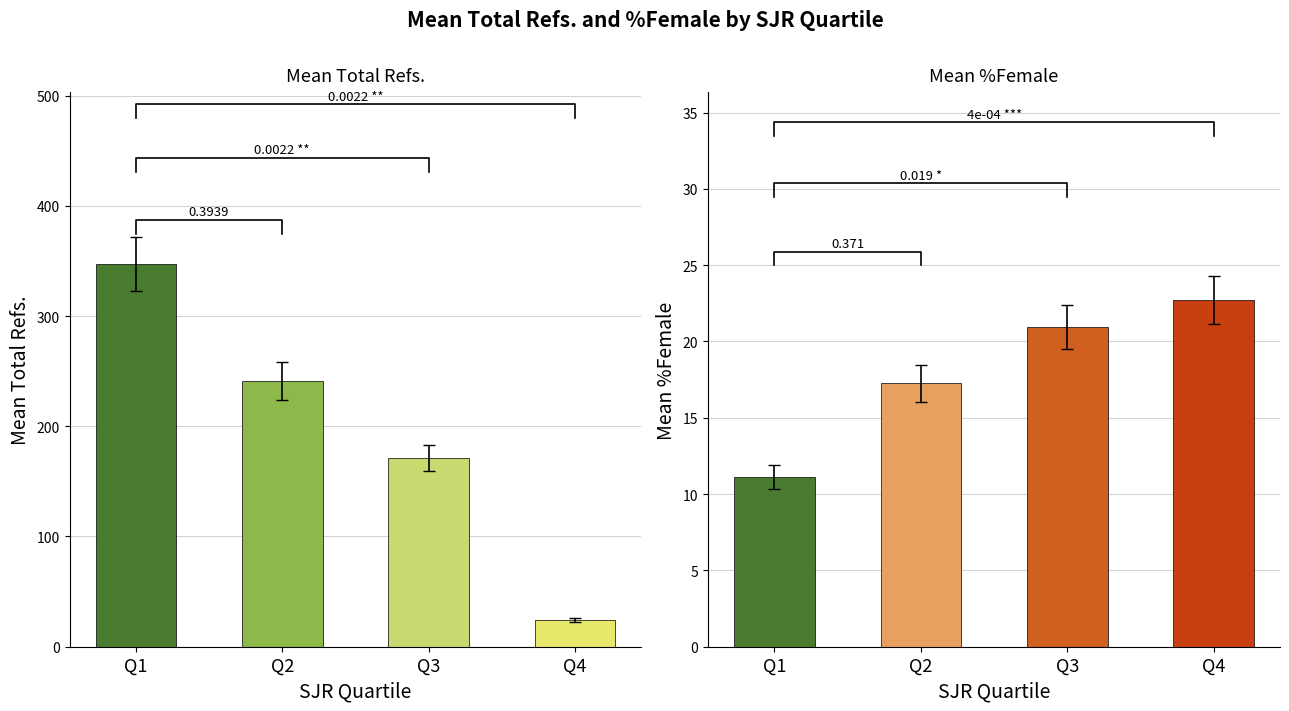

Which series has the largest total across all categories?

Mean Total Refs.